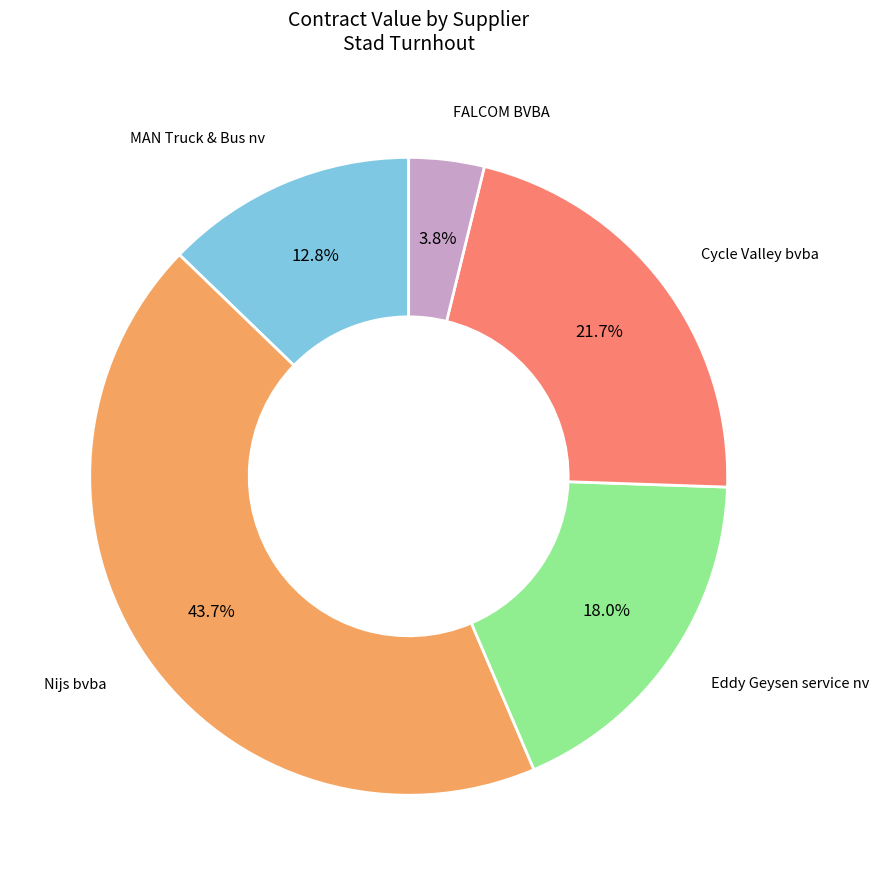

Is there a majority slice in this chart?

No